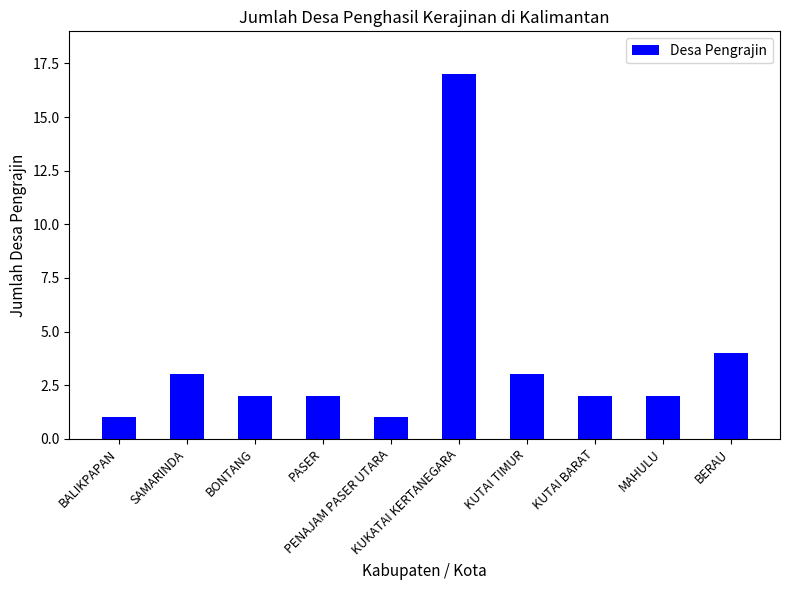

Reading left to right, extract all data points from this chart.

1	3	2	2	1	17	3	2	2	4